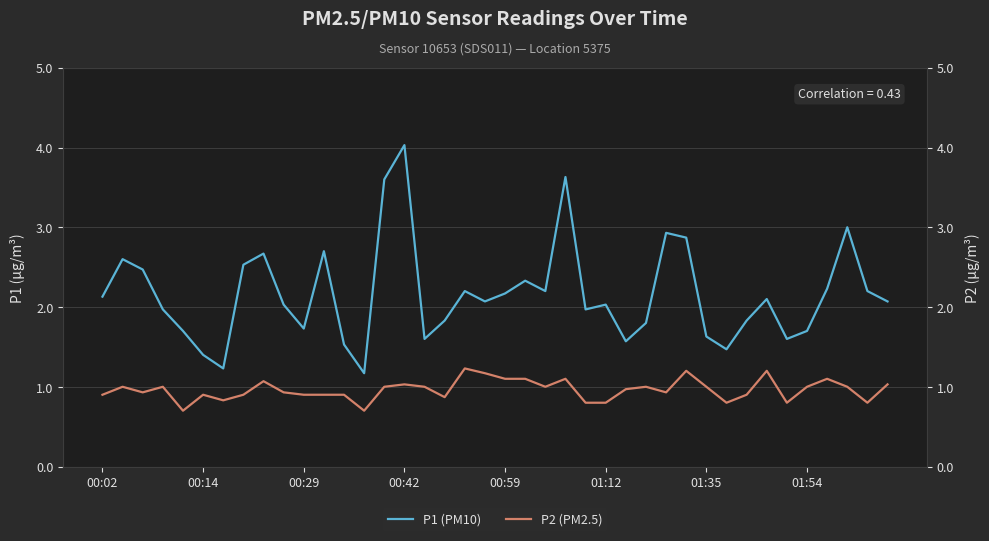

What is the sum of the P2 (PM2.5) values at 24 and 27?

1.8